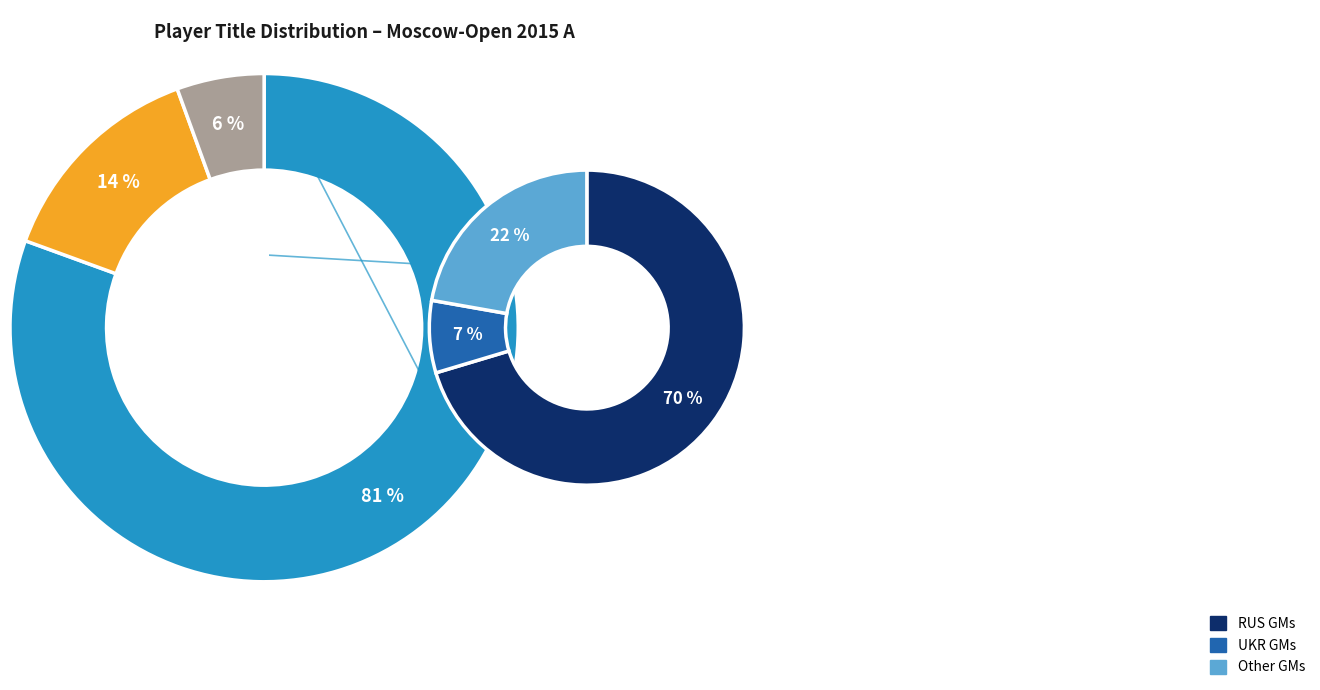

Is it true that GM is 81% of the pie?

True